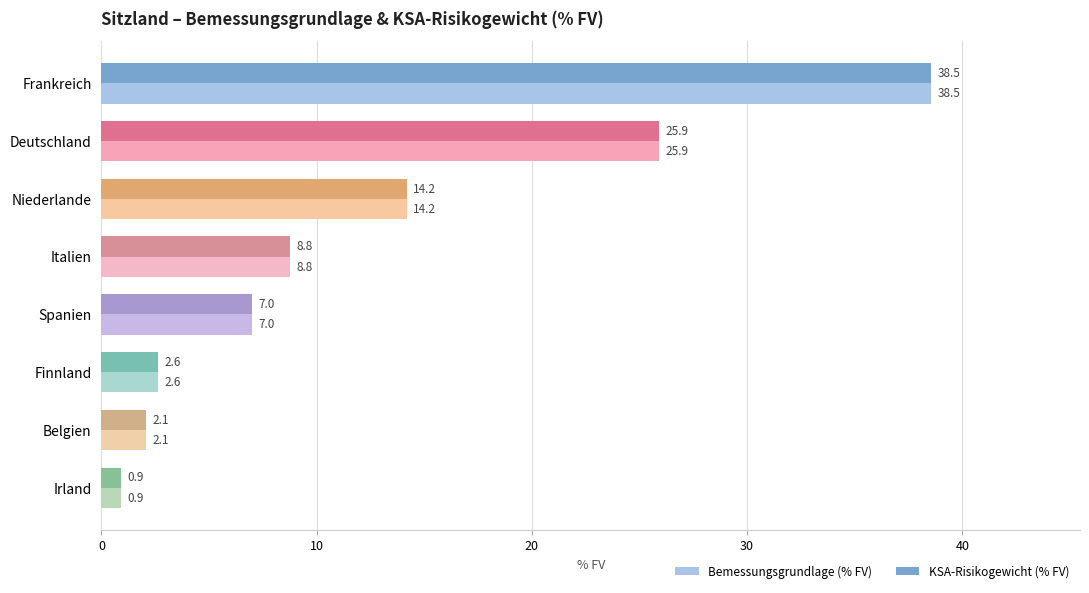

What is the total value across all series at Italien?

17.6